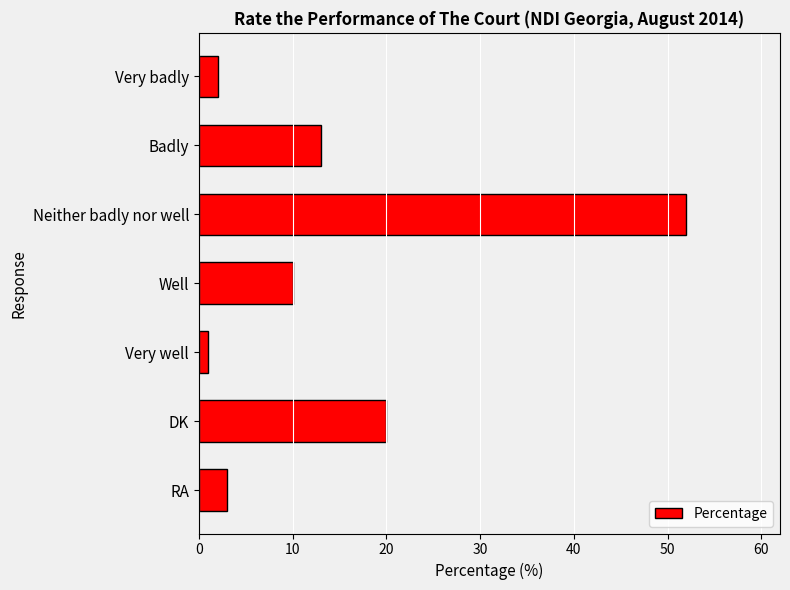

List the labels in order of value, smallest first.

Very well, Very badly, RA, Well, Badly, DK, Neither badly nor well